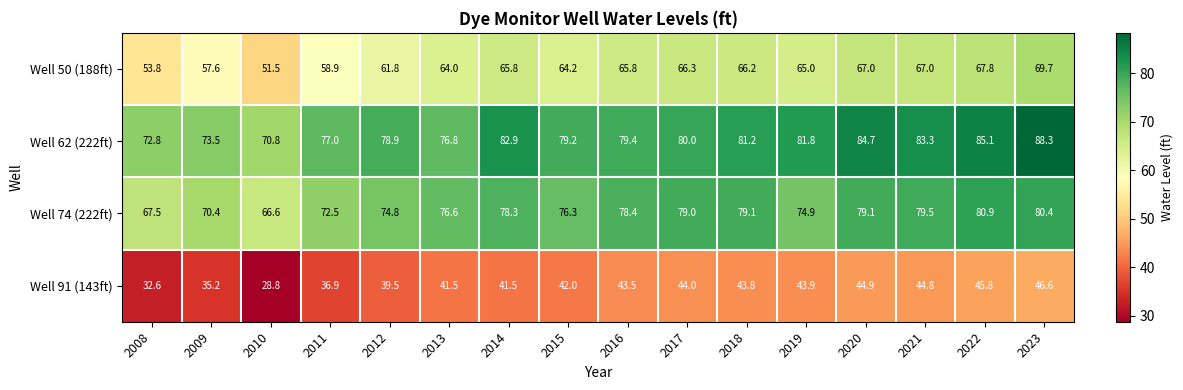

What is the greatest value displayed?

88.3